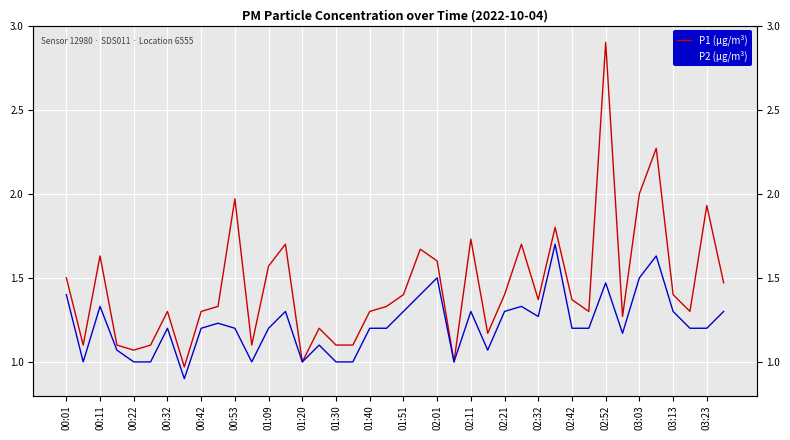

What is the difference between the second highest and minimum values in the P1 (µg/m³) series?

1.3